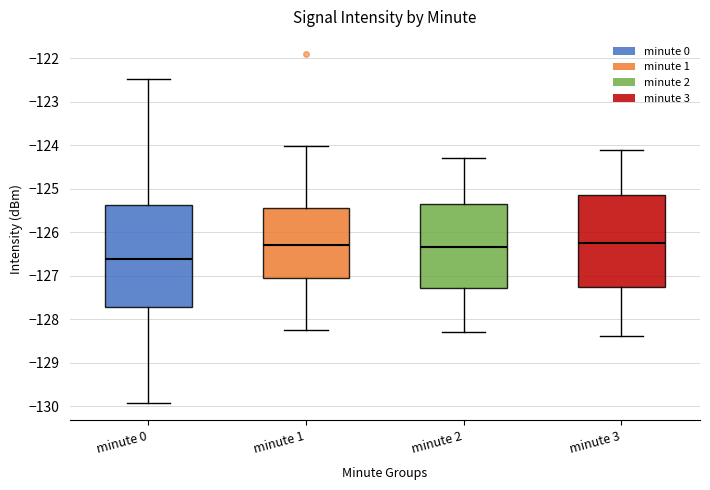

Where does the lower whisker of the box for minute 1 end on the y-axis? The values are not printed on the chart, so give them approximately, as read against the axis.

-128.2